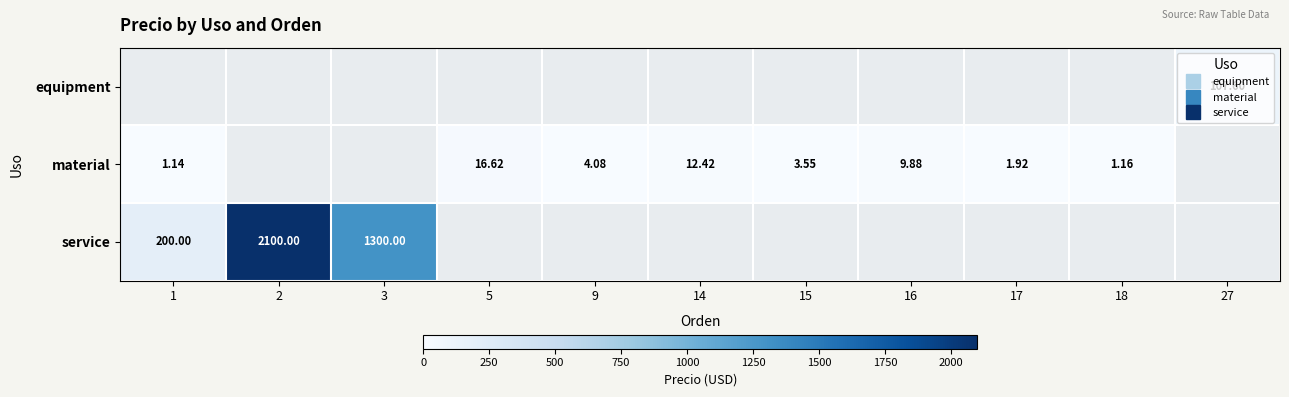

Between 27 and 1, which is larger?

1